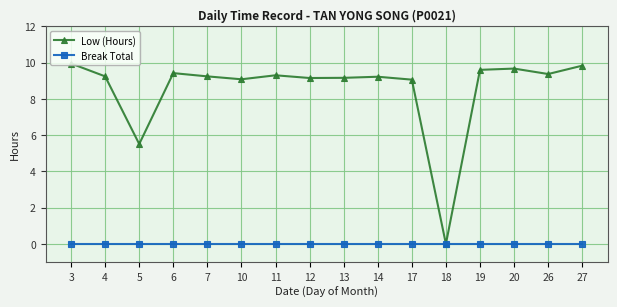

Which category has the lowest value in the Low (Hours) series?

18